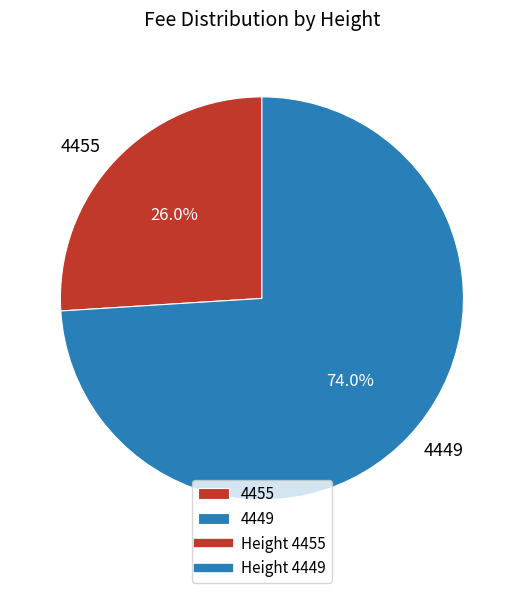

Which slice represents more than half of the pie?

4449